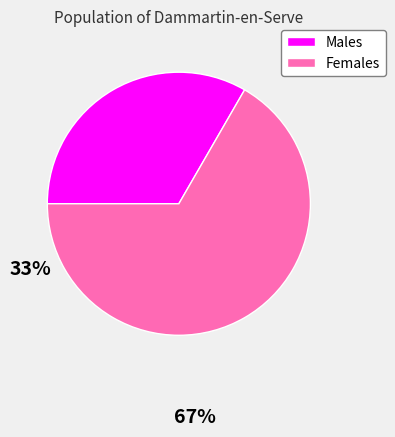

Does any single category account for the majority?

Yes